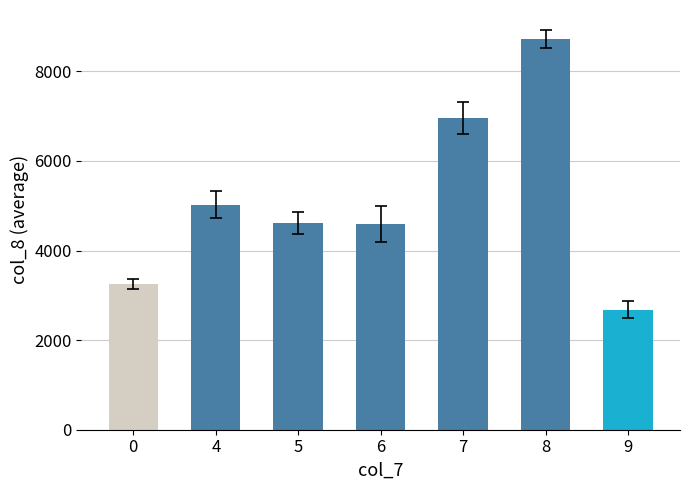

What is the value of the 4th bar from the left?

4584